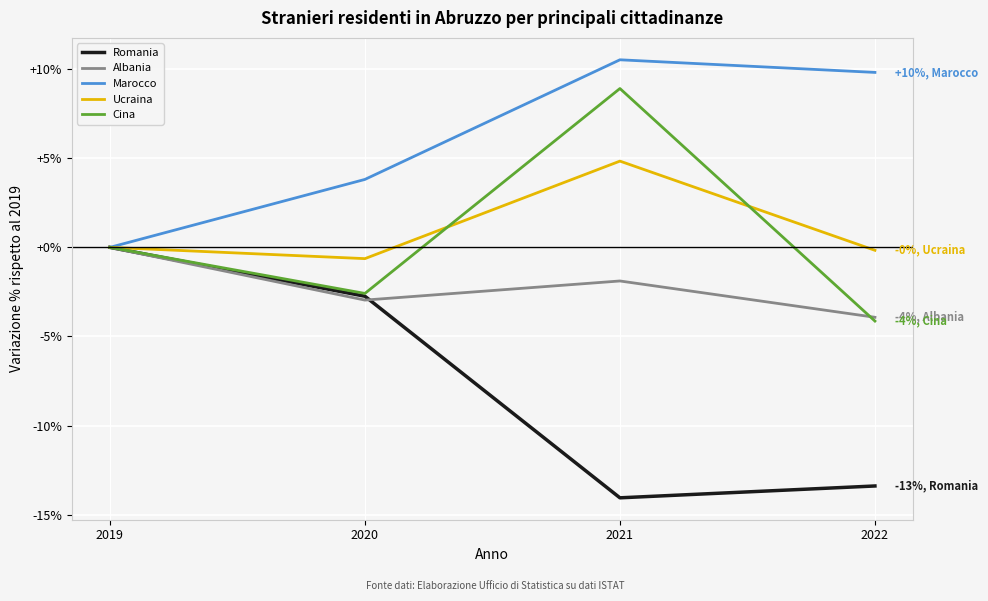

Rank the categories by Cina value from highest to lowest.

2021, 2019, 2020, 2022